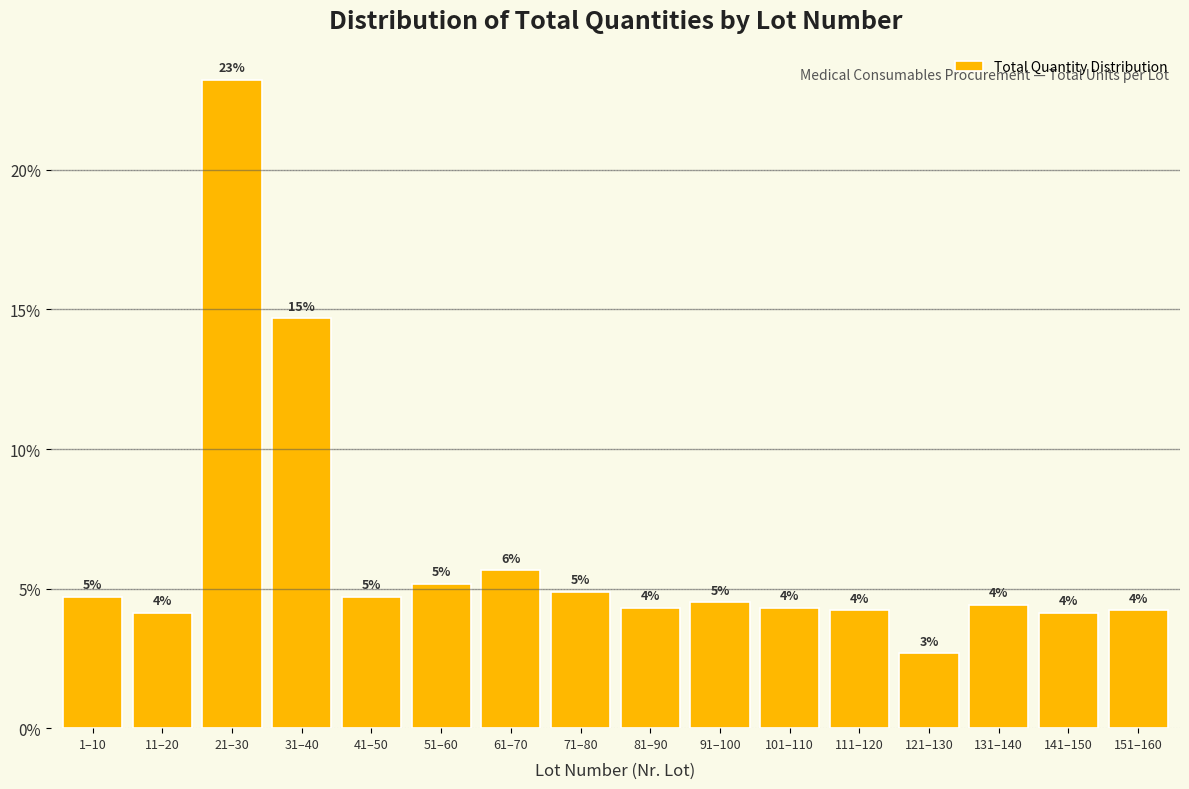

How many bars are there in total?

16